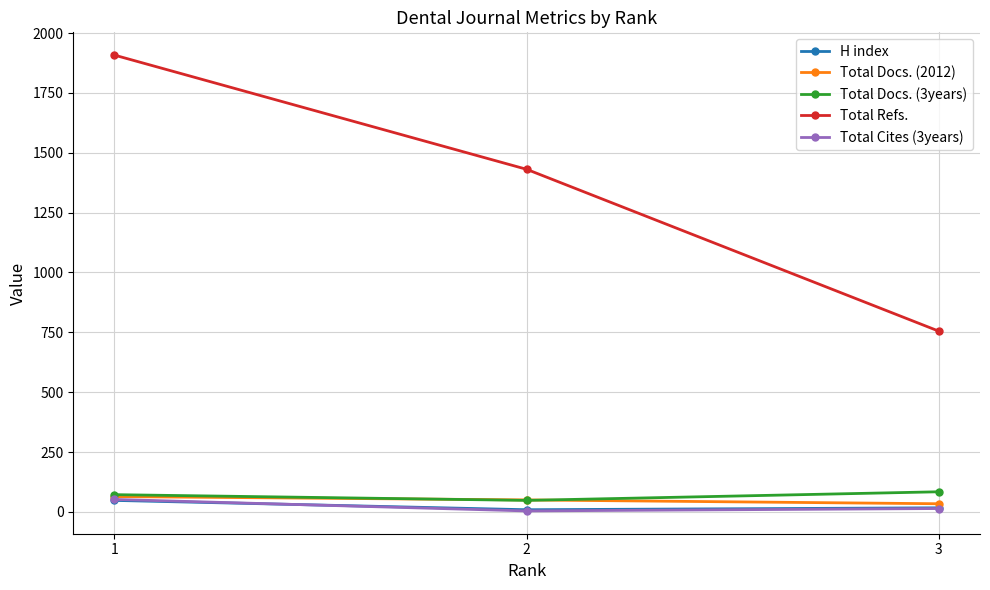

At which label is Total Docs. (2012) closest to 49?

2